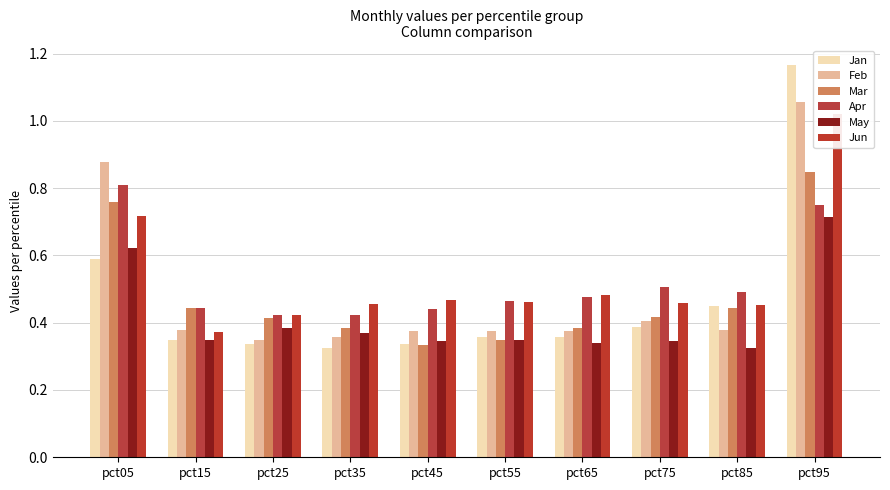

List the labels in order of Jan value, smallest first.

pct35, pct45, pct25, pct15, pct55, pct65, pct75, pct85, pct05, pct95